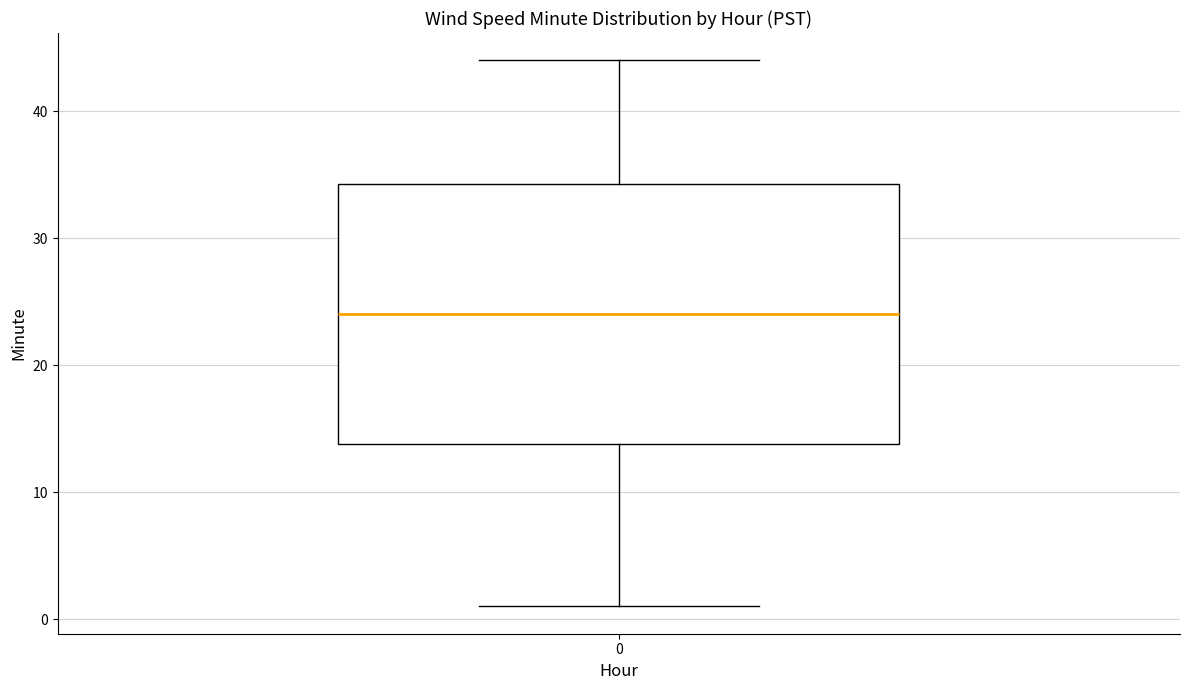

Read this box plot against the y-axis: the position of the median line, the range covered by the box, and the ends of both whiskers. The values are not printed on the chart, so give them approximately, as read against the axis.

median 24, box 14 to 34, whiskers 1 to 44